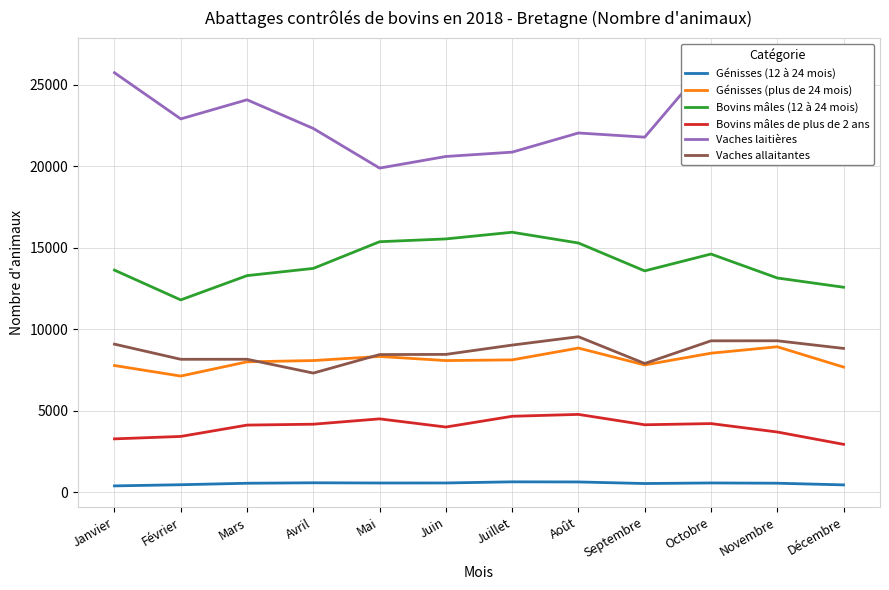

Reading left to right, list all the values displayed in this chart.

Génisses (12 à 24 mois): Janvier=398	Février=469	Mars=560	Avril=588	Mai=575	Juin=577	Juillet=646	Août=639	Septembre=543	Octobre=578	Novembre=562	Décembre=459
Génisses (plus de 24 mois): Janvier=7783	Février=7136	Mars=8010	Avril=8088	Mai=8339	Juin=8087	Juillet=8130	Août=8854	Septembre=7818	Octobre=8539	Novembre=8933	Décembre=7688
Bovins mâles (12 à 24 mois): Janvier=13636	Février=11809	Mars=13299	Avril=13742	Mai=15379	Juin=15551	Juillet=15960	Août=15300	Septembre=13590	Octobre=14623	Novembre=13154	Décembre=12586
Bovins mâles de plus de 2 ans: Janvier=3283	Février=3432	Mars=4128	Avril=4183	Mai=4510	Juin=4009	Juillet=4669	Août=4784	Septembre=4148	Octobre=4220	Novembre=3704	Décembre=2947
Vaches laitières: Janvier=25748	Février=22914	Mars=24088	Avril=22328	Mai=19896	Juin=20609	Juillet=20875	Août=22051	Septembre=21795	Octobre=26571	Novembre=25536	Décembre=23272
Vaches allaitantes: Janvier=9095	Février=8165	Mars=8167	Avril=7319	Mai=8455	Juin=8466	Juillet=9037	Août=9550	Septembre=7908	Octobre=9298	Novembre=9301	Décembre=8833